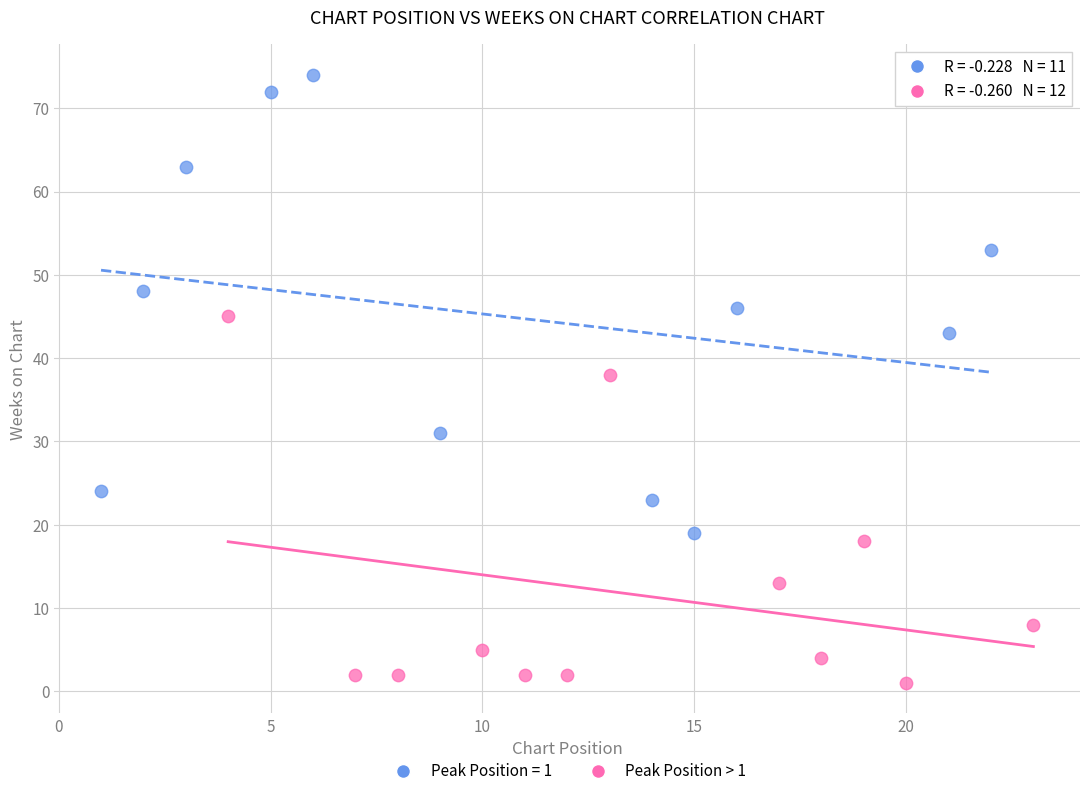

Which series reaches the minimum Y coordinate?

Peak Position > 1